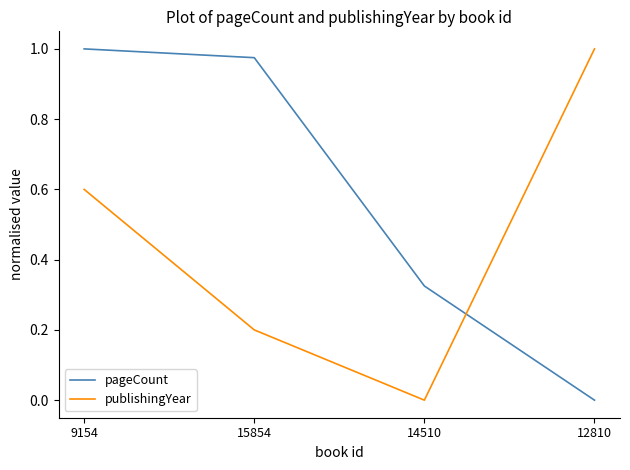

What is the sum of the publishingYear values at 9154 and 14510?

0.6